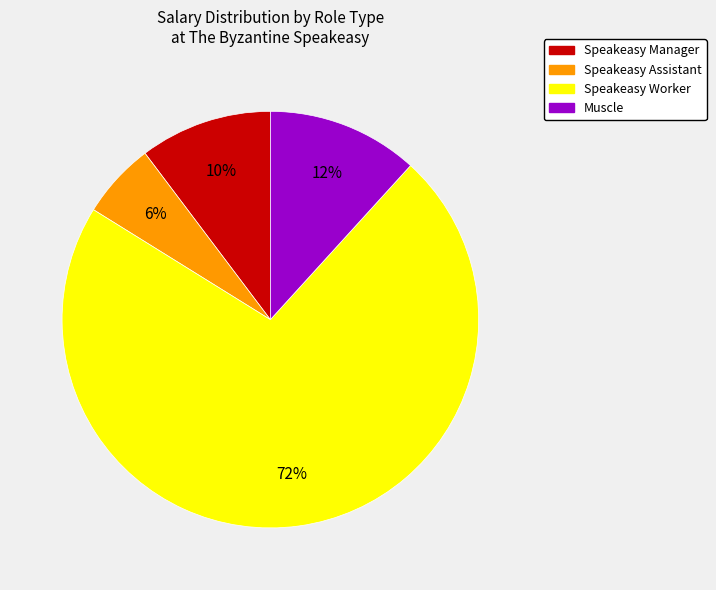

Which slice is the largest?

Speakeasy Worker